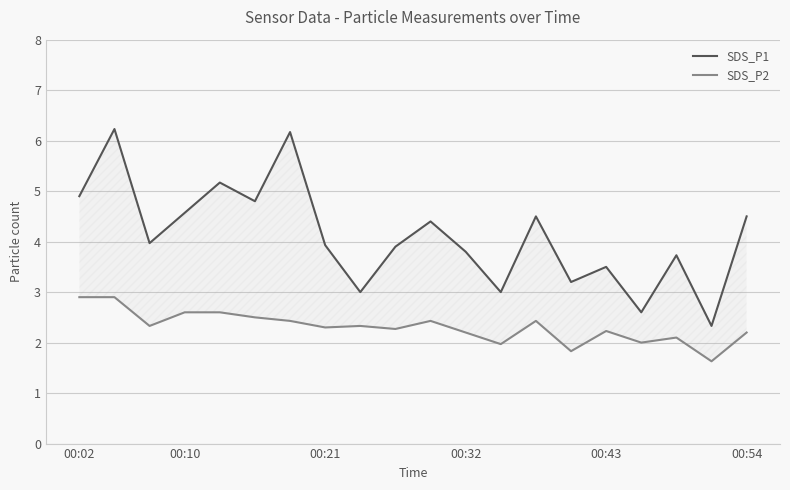

Between 7 and 17, which series saw the biggest shift?

SDS_P1